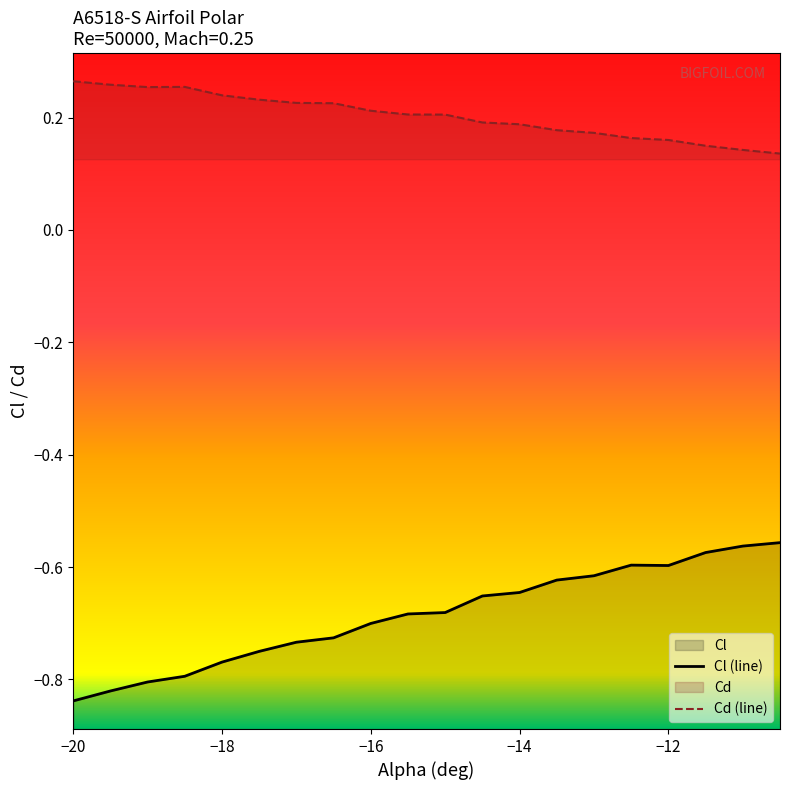

List the series in order of their overall mean, lowest first.

Cl, Cd